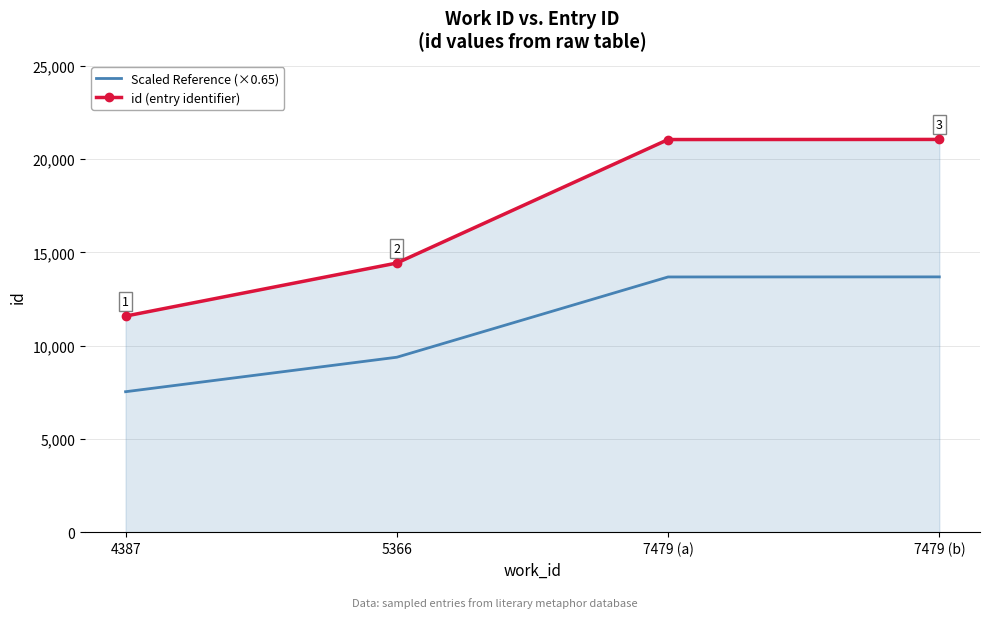

At which label is Scaled Reference (×0.65) closest to 10605?

5366